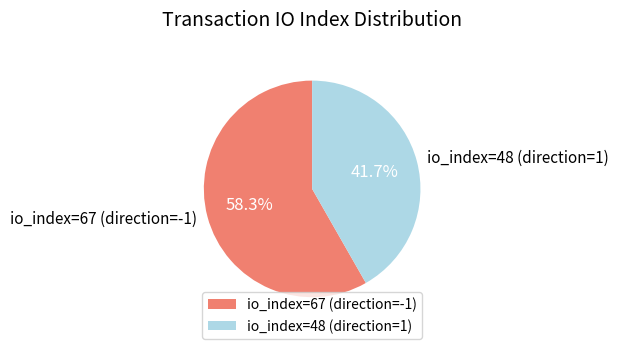

What is the majority slice?

io_index=67 (direction=-1)